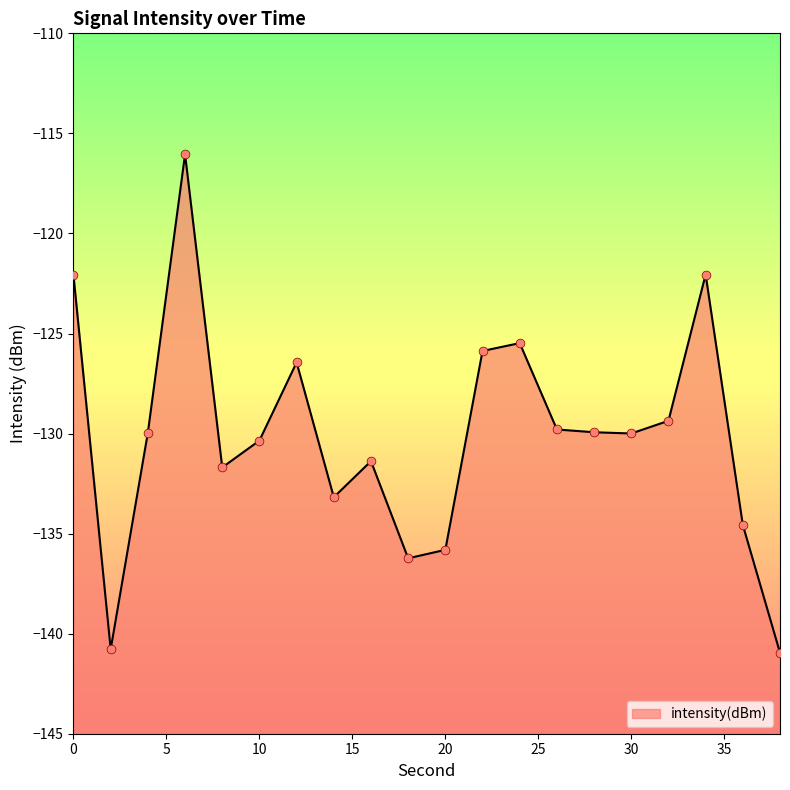

What is the change in value from 8 to 20?

-4.1